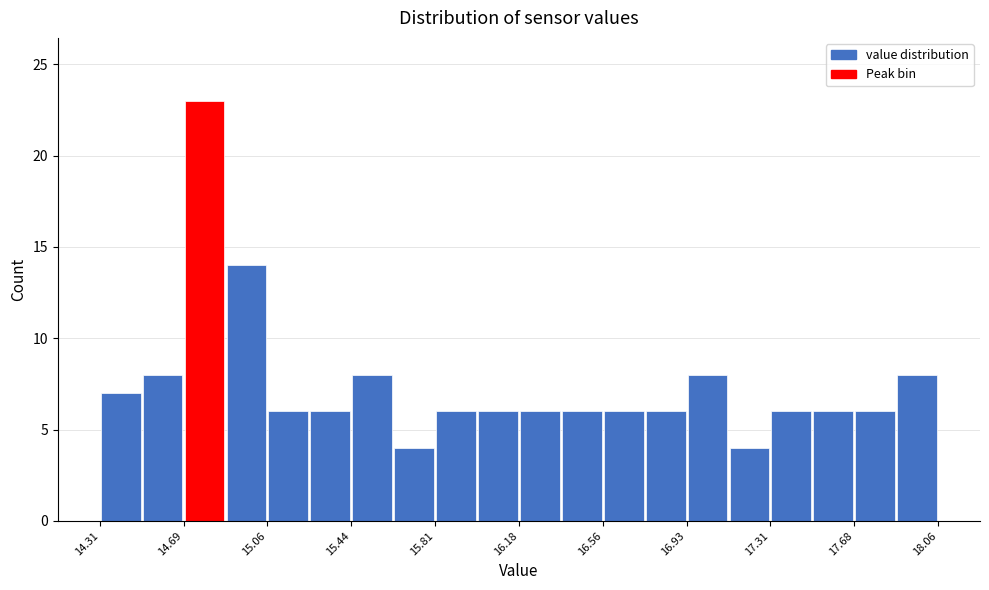

Around what value on the x-axis is the tallest bar? Give the approximate position of its centre, as read against the axis.

14.80